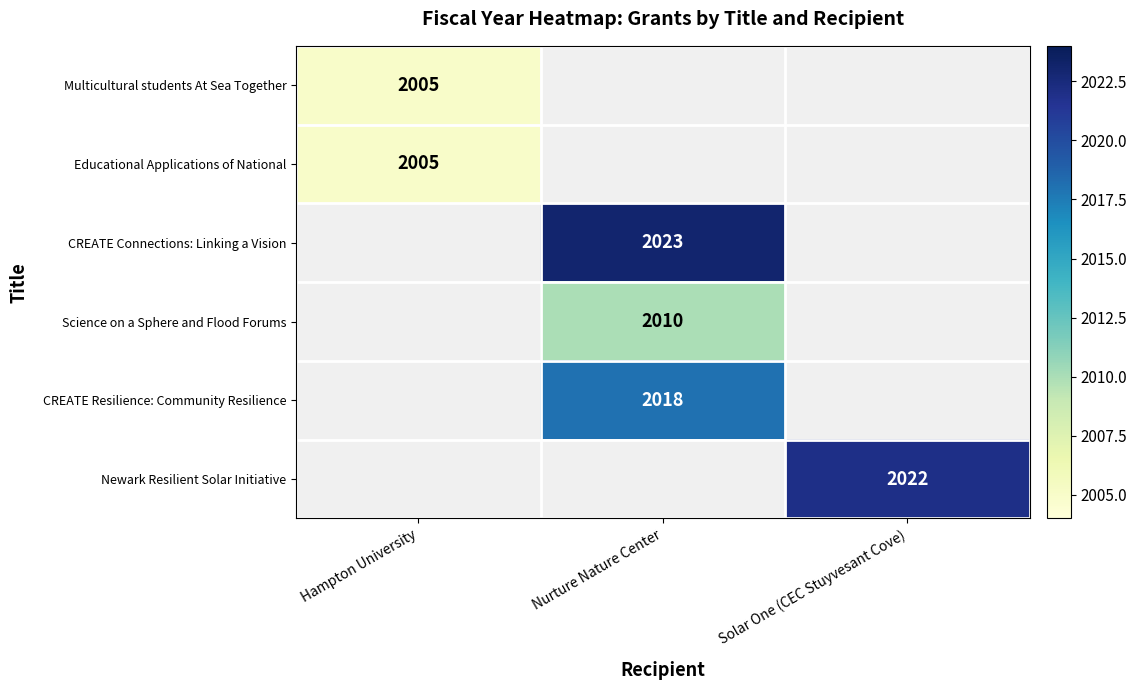

The value of Science on a Sphere and Flood Forums at Nurture Nature Center is 2010. True or false?

True